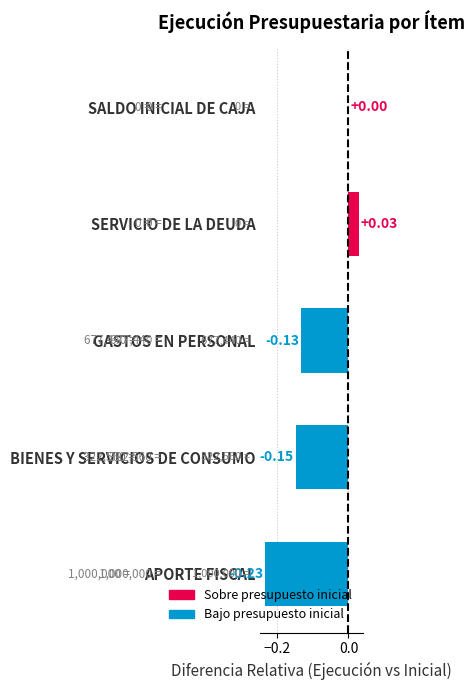

At which label is the value closest to 0?

SALDO INICIAL DE CAJA